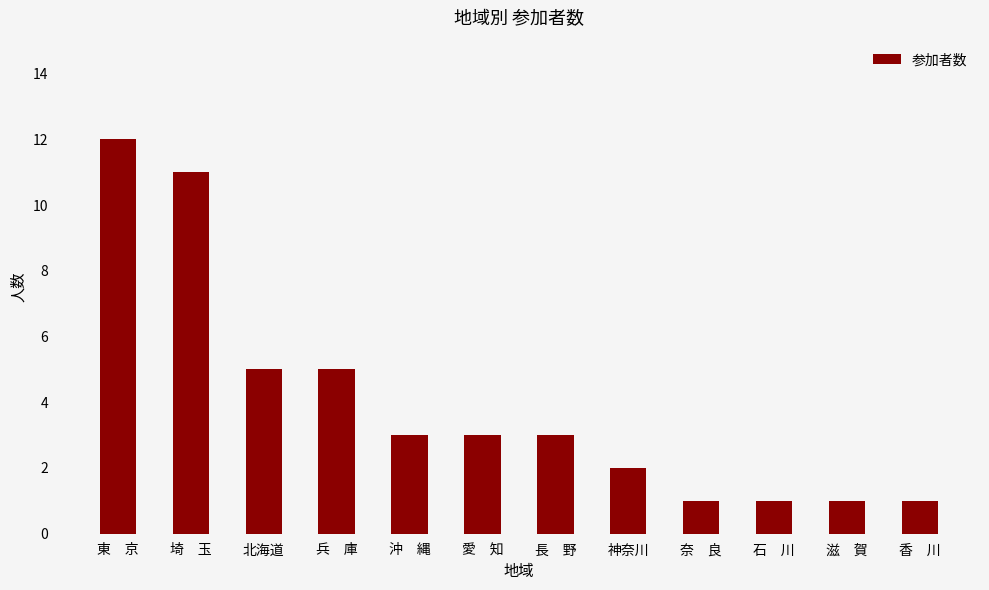

Approximately how many times larger is the value at 神奈川 compared to 奈　良?

2.0